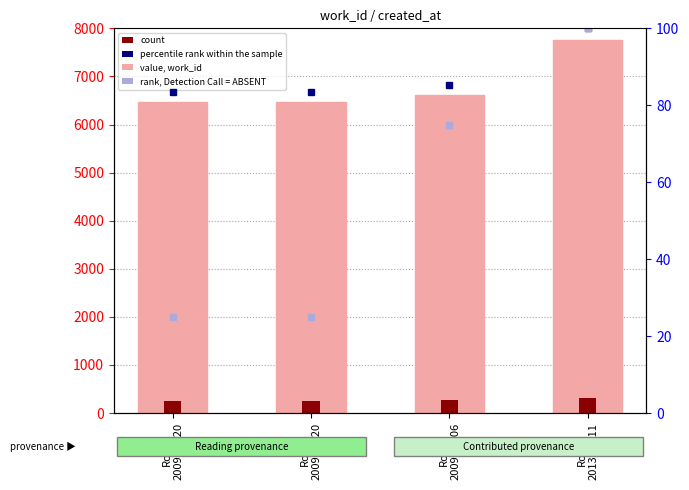

At how many categories does at least one series exceed 4301?

4